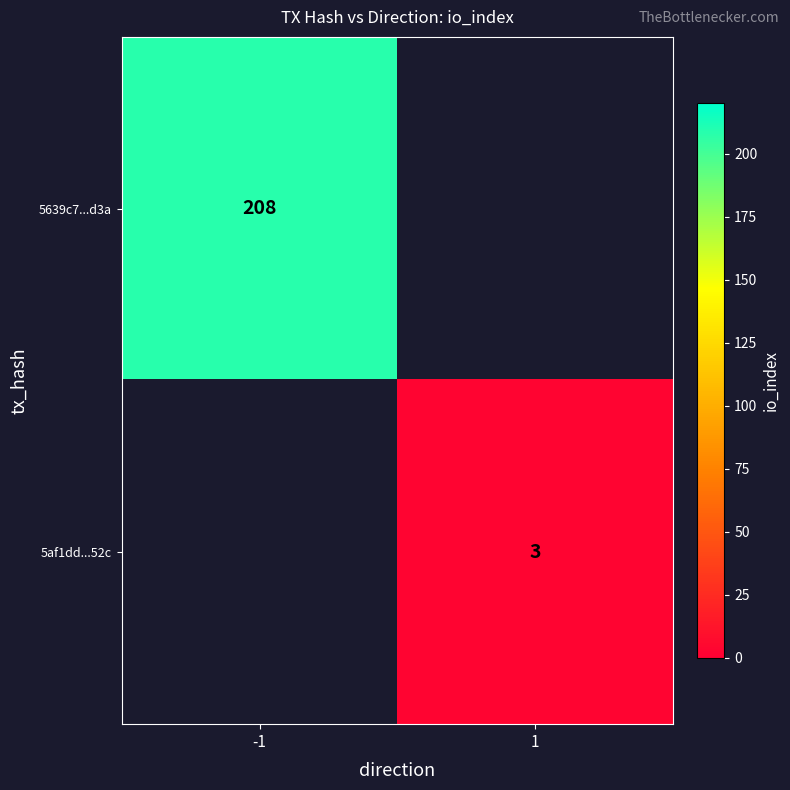

The value of 5639c7...d3a at -1 is 287. True or false?

False